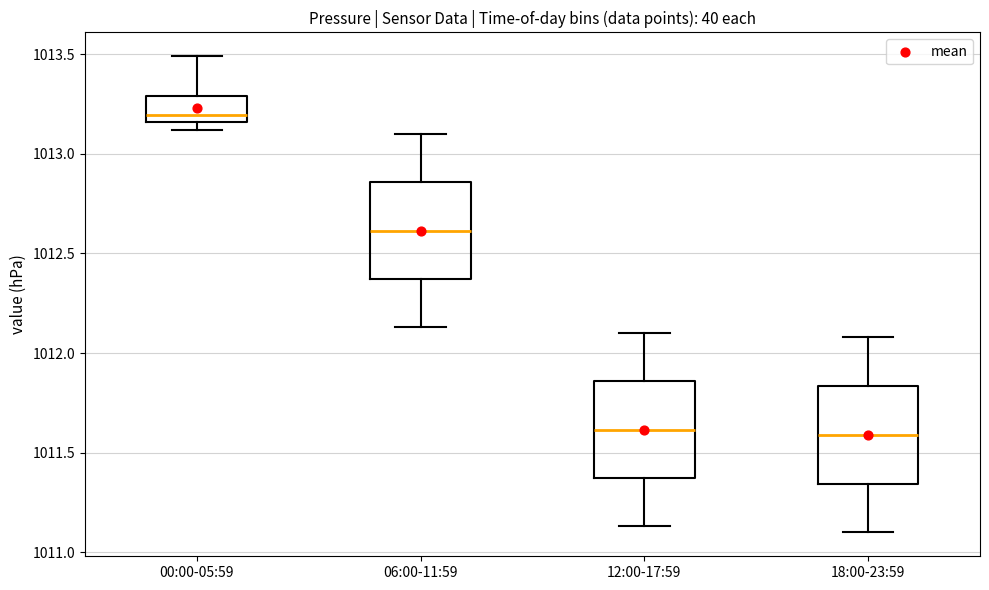

Reading left to right, read every box against the y-axis: the position of its median line, the range the box covers, and the ends of its whiskers. The values are not printed on the chart, so give them approximately, as read against the axis.

00:00-05:59: median 1013.20, box 1013.15 to 1013.30, whiskers 1013.10 to 1013.50
06:00-11:59: median 1012.60, box 1012.35 to 1012.85, whiskers 1012.15 to 1013.10
12:00-17:59: median 1011.60, box 1011.35 to 1011.85, whiskers 1011.15 to 1012.10
18:00-23:59: median 1011.60, box 1011.35 to 1011.85, whiskers 1011.10 to 1012.10